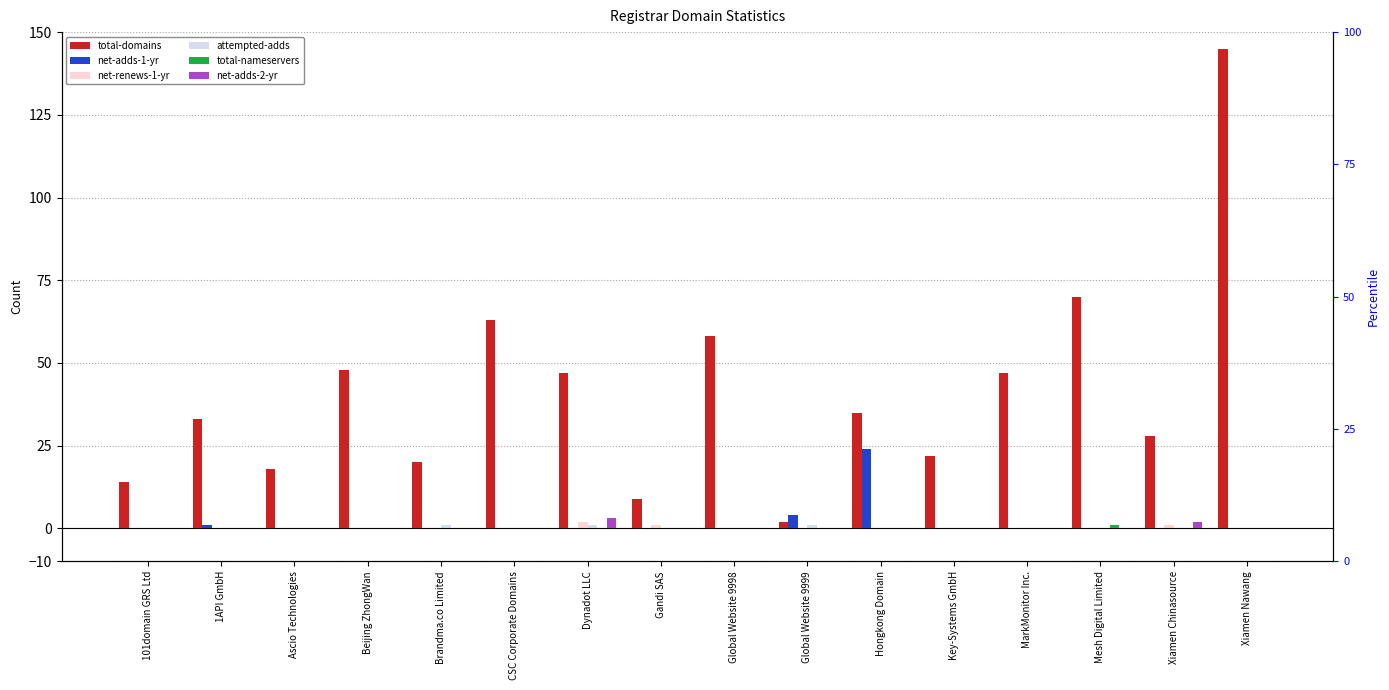

What is the label of the 1st bar from the right?

Xiamen Nawang